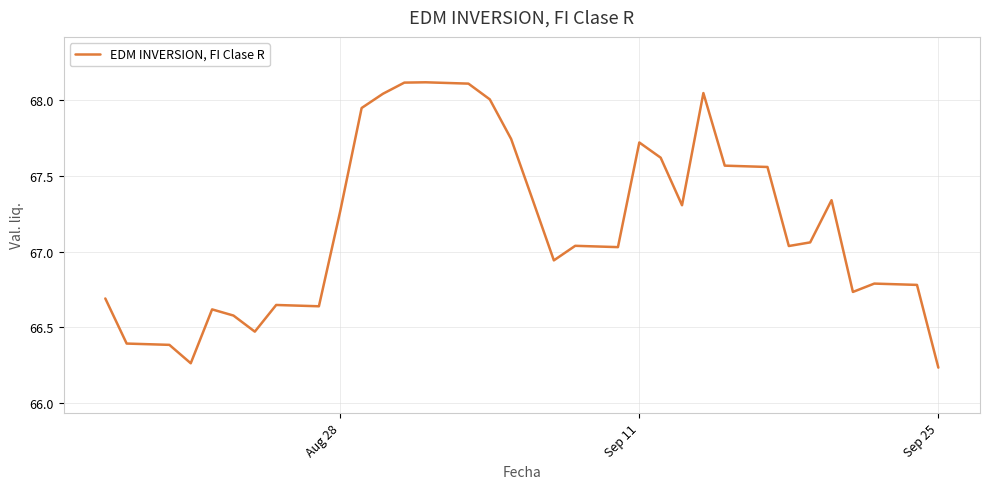

What is the difference between the maximum and minimum values?

1.9